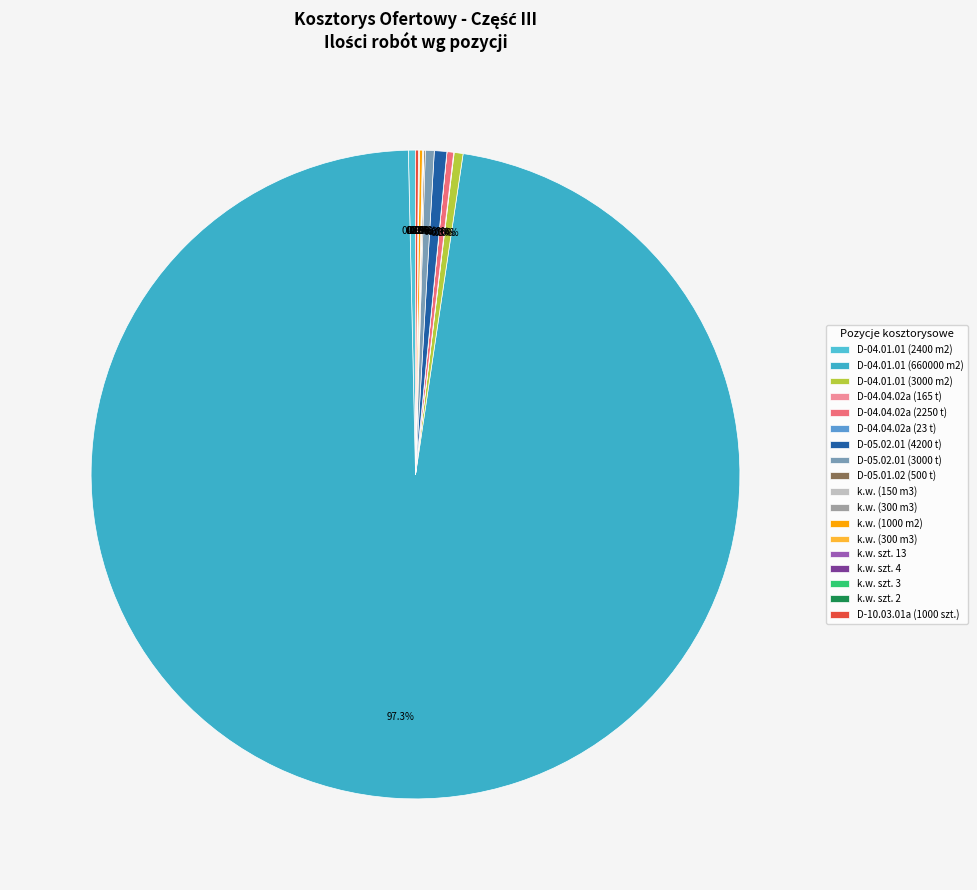

Which category has the smallest portion of the pie?

k.w. szt. 2